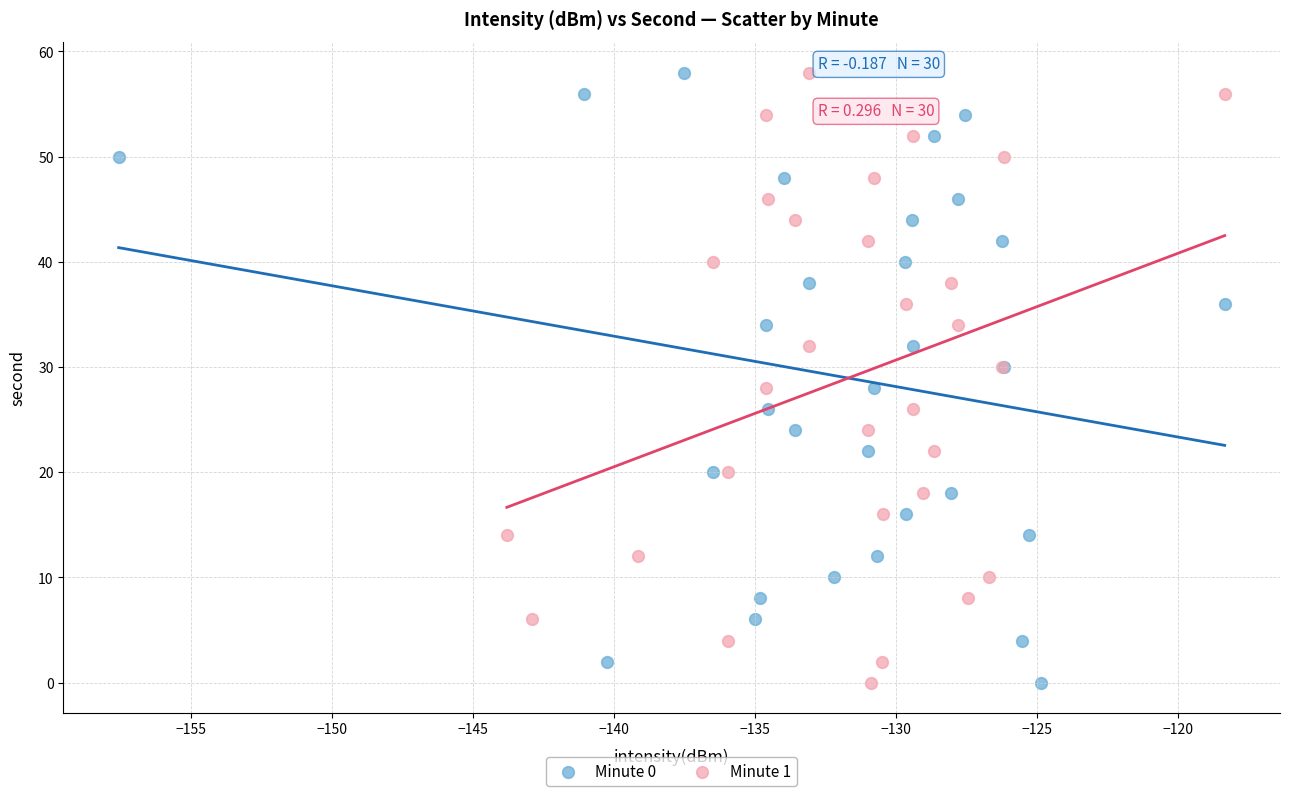

What are all the series names shown in the legend?

Minute 0, Minute 1